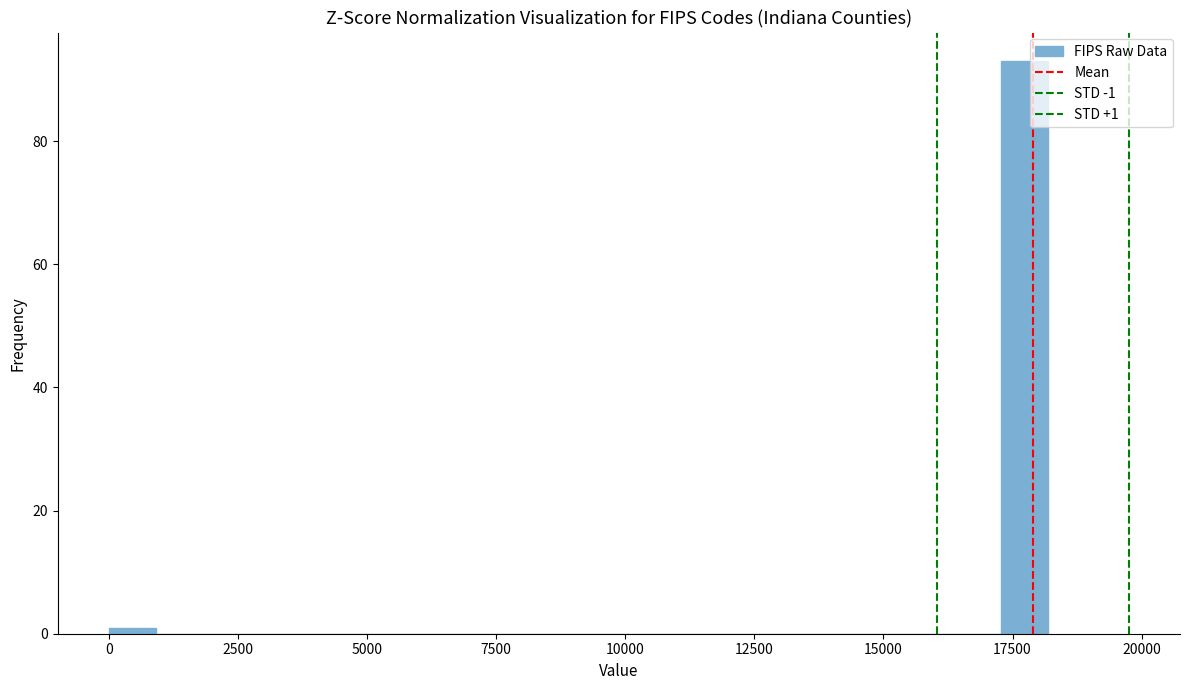

Around what value on the x-axis is the tallest bar? Give the approximate position of its centre, as read against the axis.

17500